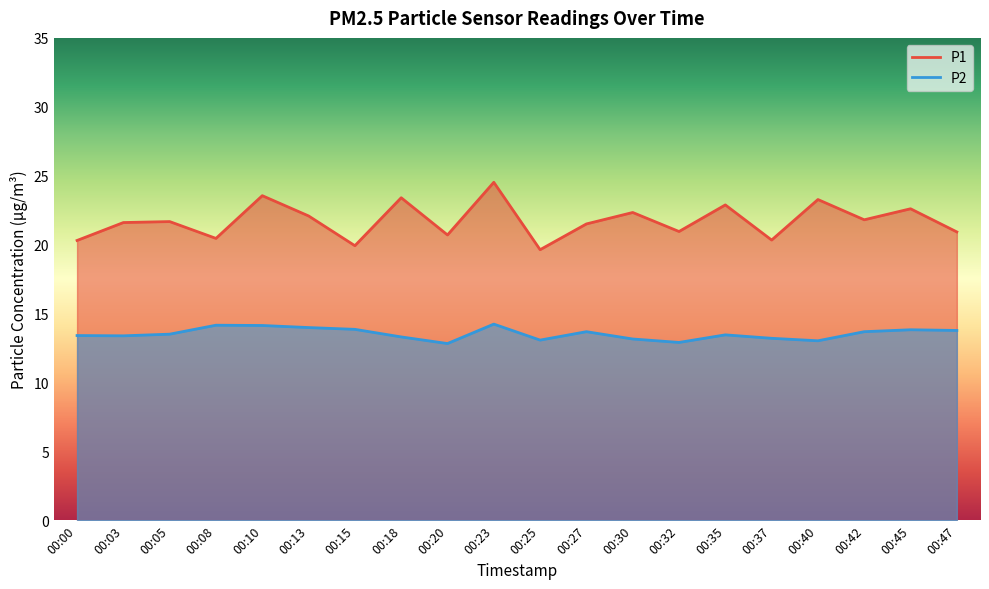

Which series has the largest total across all categories?

P1